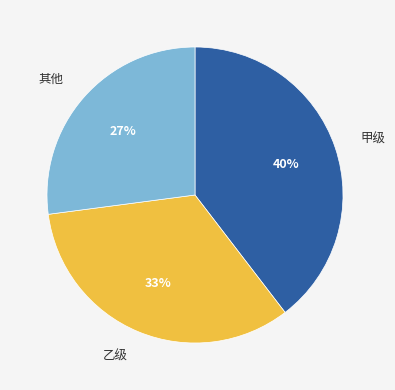

Is the sum of 甲级 and 乙级 greater than half?

Yes